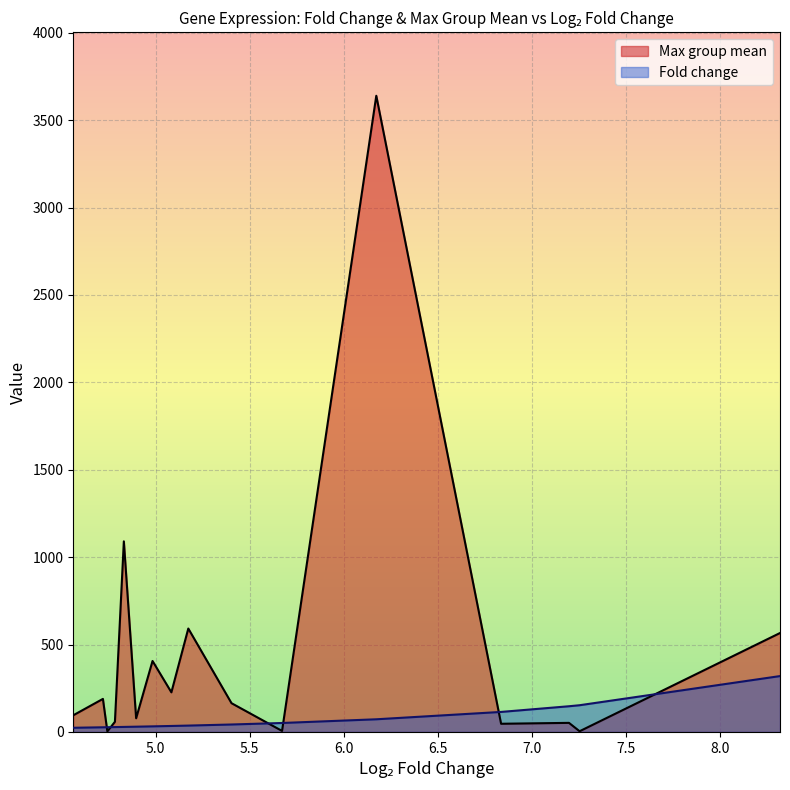

How many interior local valleys does the Max group mean series have?

6